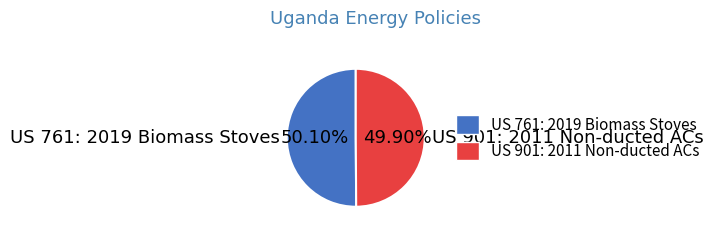

Approximately how many times larger is the value at US 761: 2019 Biomass Stoves compared to US 901: 2011 Non-ducted ACs?

1.0